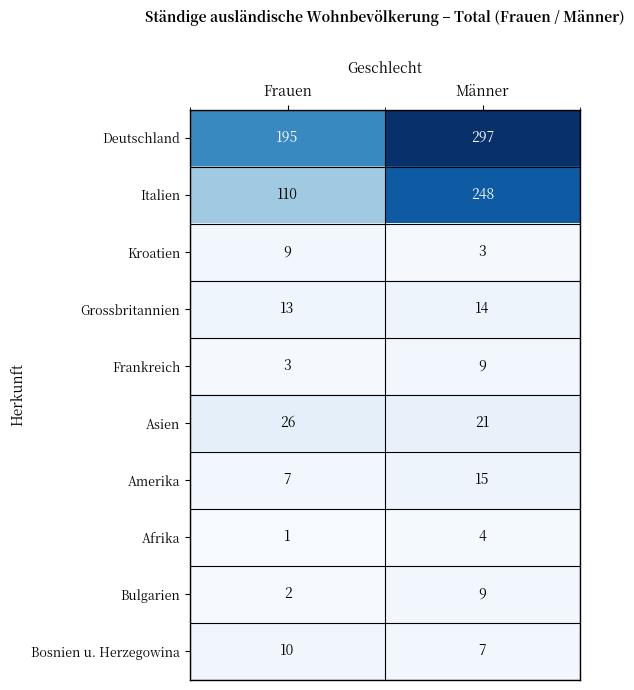

Which label corresponds to the smallest value in the chart?

Frauen